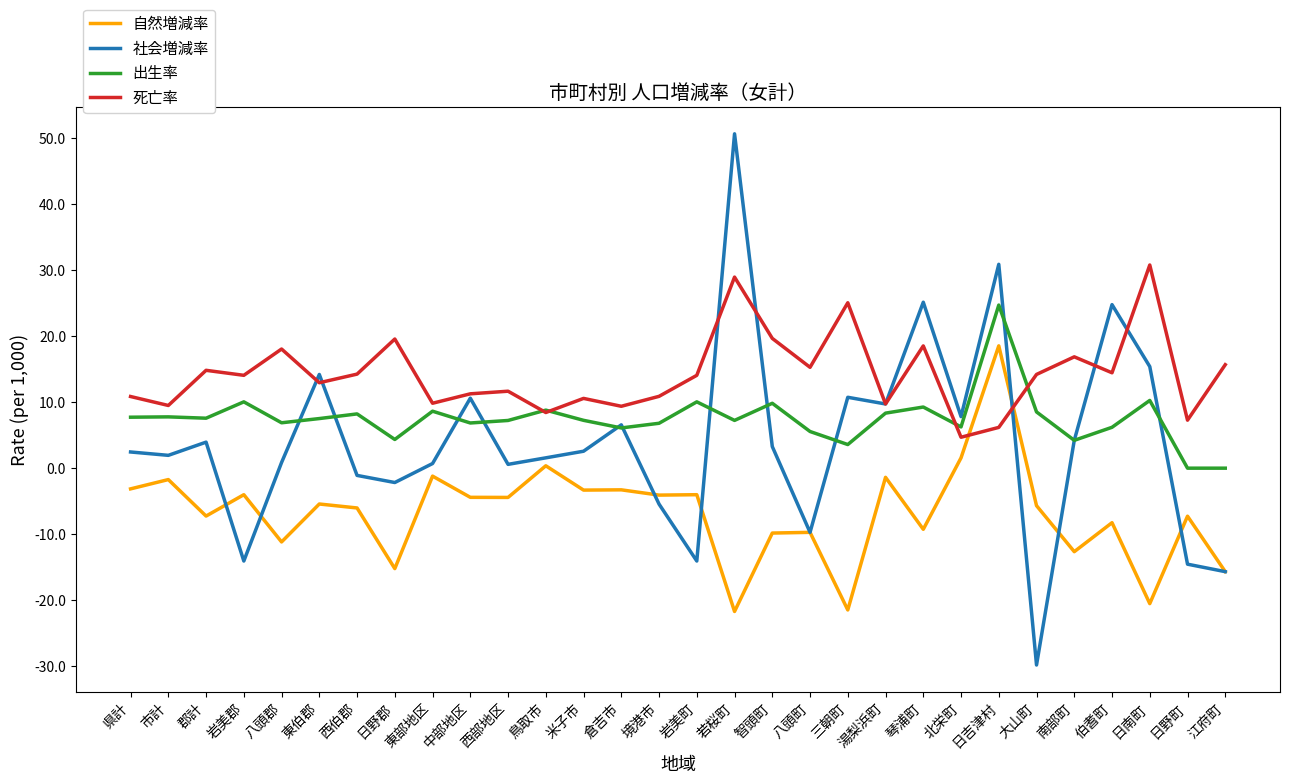

Between 岩美町 and 江府町, which series saw the biggest shift?

自然増減率